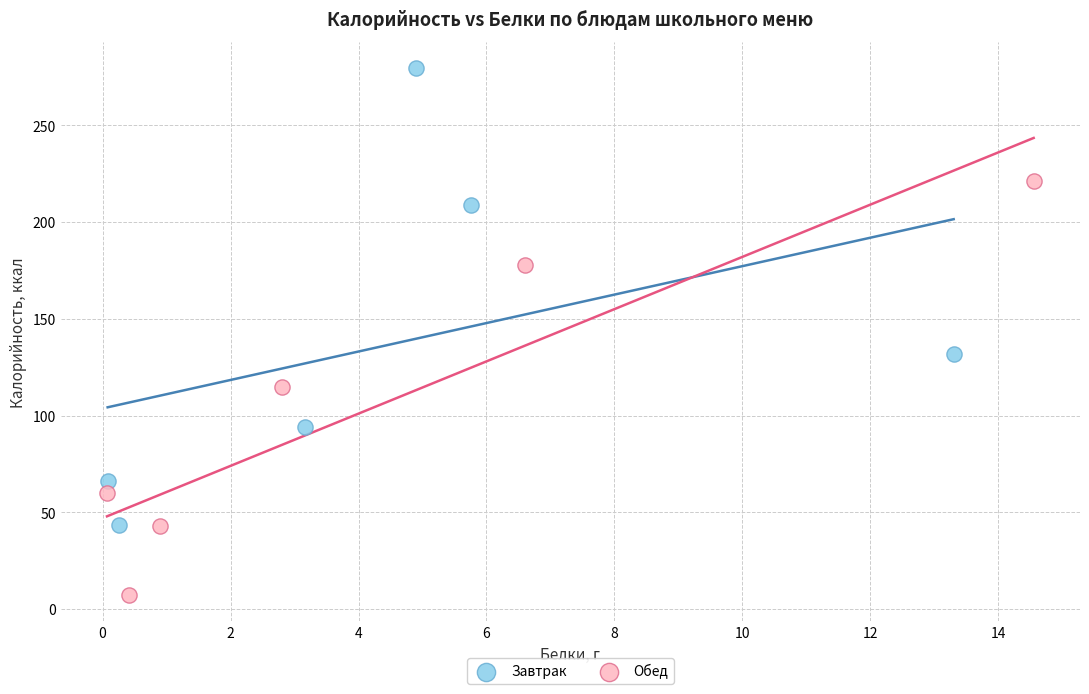

Which series contains the highest Y value?

Завтрак